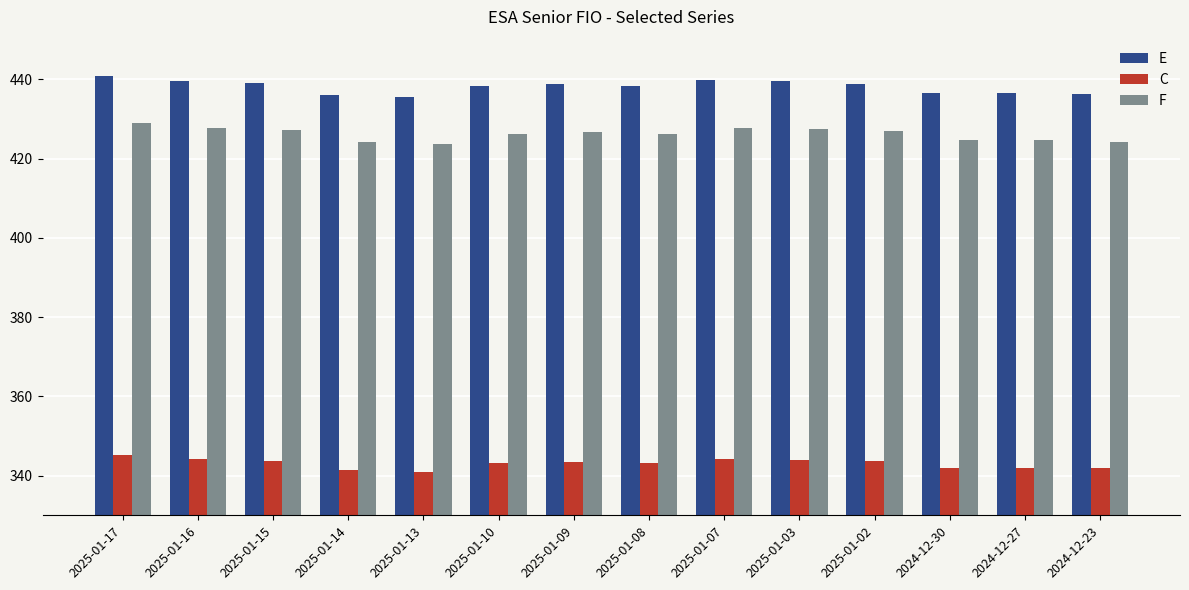

What is the difference between the maximum and minimum values in the F series?

5.3